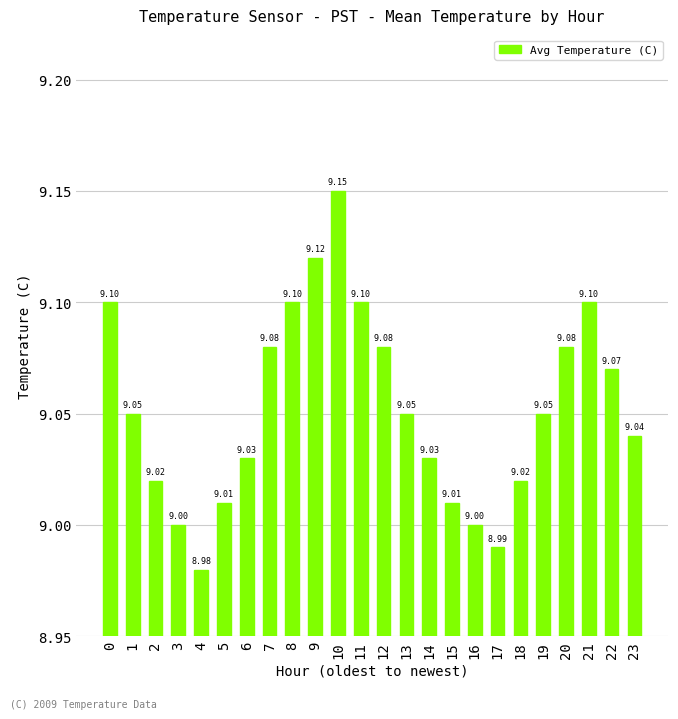

What is the difference between the second highest and minimum values?

0.1